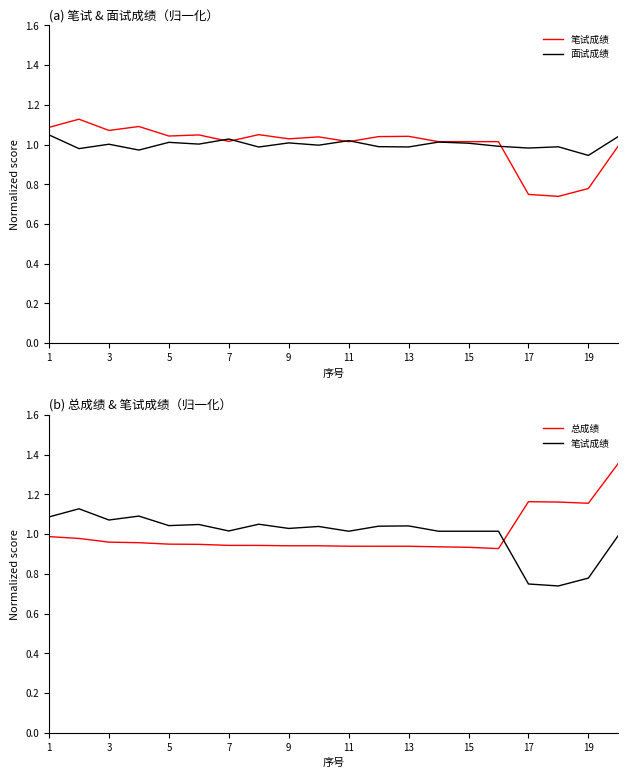

Reading left to right, transcribe all the data shown in this chart.

笔试成绩: 1.1	1.1	1.1	1.1	1.0	1.0	1.0	1.0	1.0	1.0	1.0	1.0	1.0	1.0	1.0	1.0	0.7	0.7	0.8	1.0
面试成绩: 1.0	1.0	1.0	1.0	1.0	1.0	1.0	1.0	1.0	1.0	1.0	1.0	1.0	1.0	1.0	1.0	1.0	1.0	0.9	1.0
总成绩: 1.0	1.0	1.0	1.0	0.9	0.9	0.9	0.9	0.9	0.9	0.9	0.9	0.9	0.9	0.9	0.9	1.2	1.2	1.2	1.4